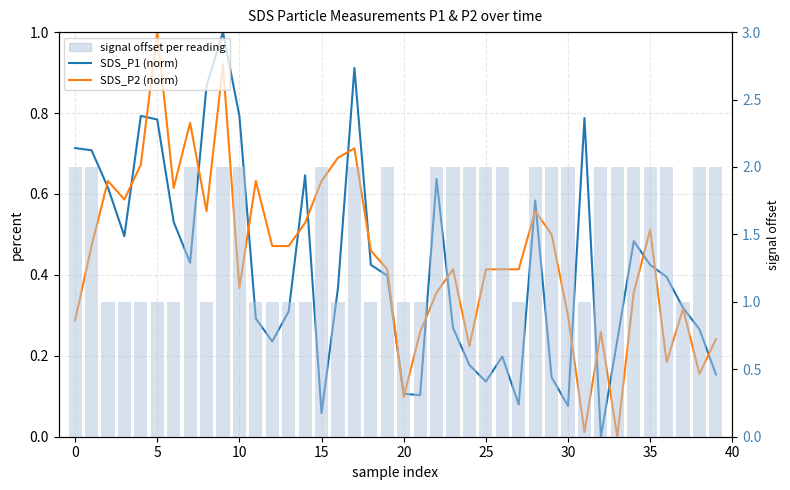

The SDS_P1 (norm) series shows 0.3 at 13. True or false?

True